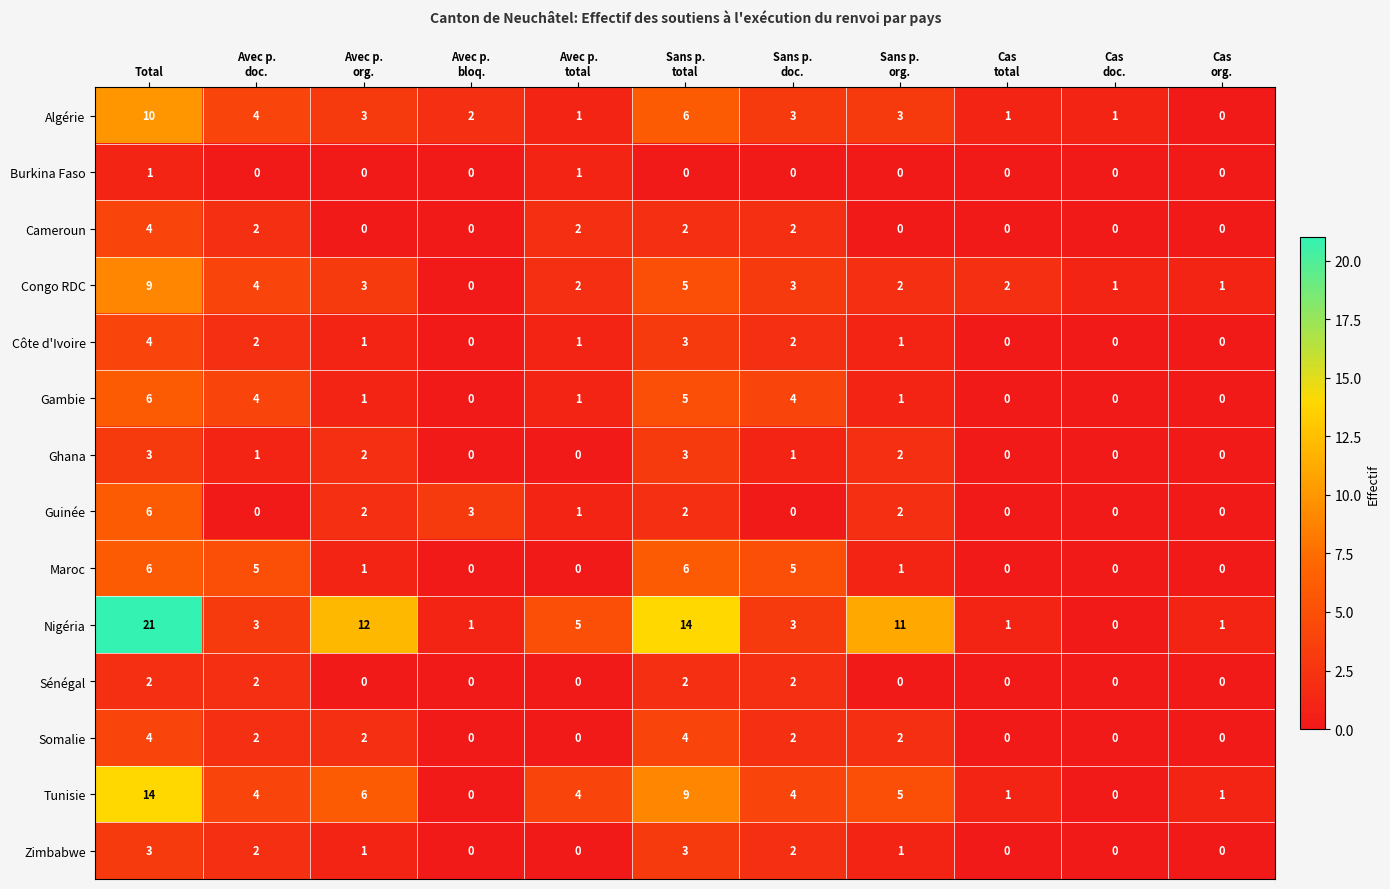

At which category is the sum across all series the highest?

Total